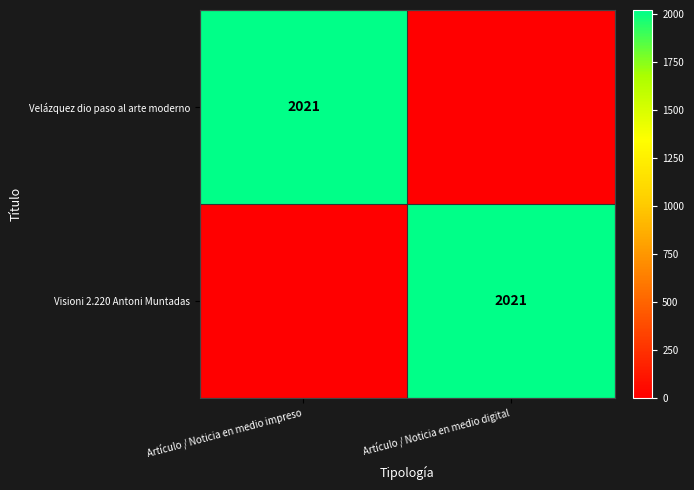

True or false: Velázquez dio paso al arte moderno has a value of 2021 at Artículo / Noticia en medio impreso.

True